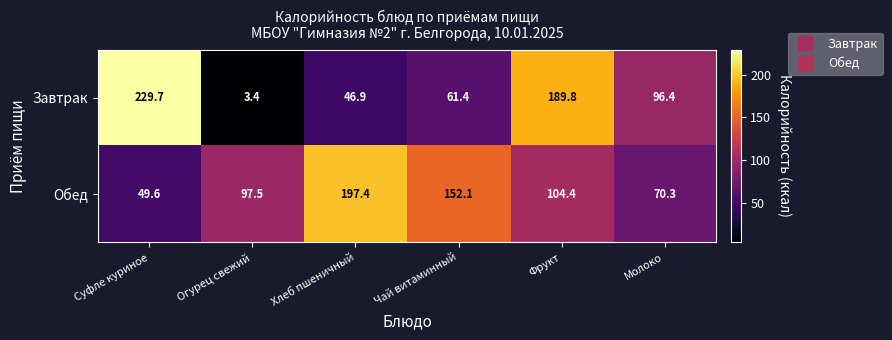

What value does the Обед series have at Суфле куриное?

49.6